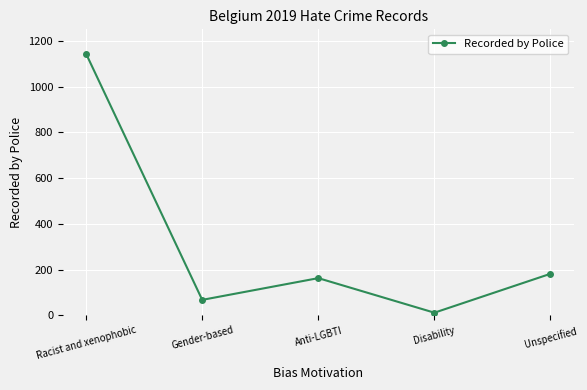

True or false: the data shows 121 at Gender-based.

False